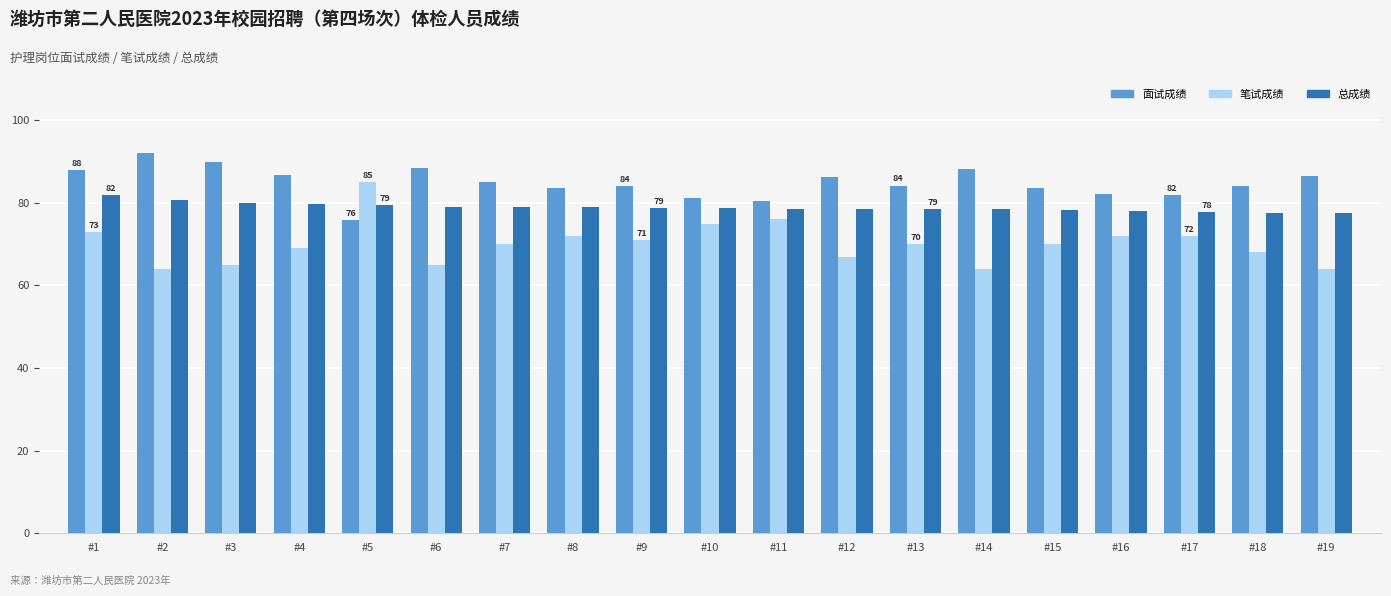

What is the minimum value shown in the chart?

64.0